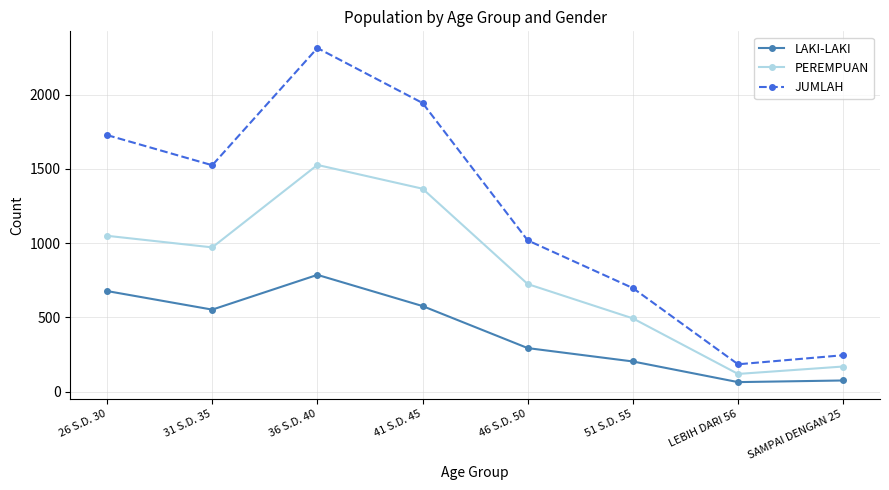

The value of LAKI-LAKI at 51 S.D. 55 is 85. True or false?

False